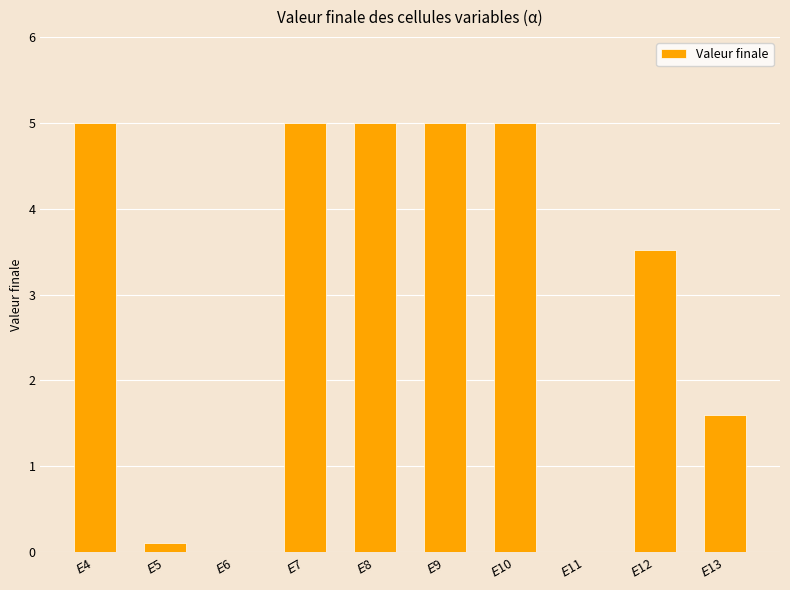

True or false: the data shows 3.4 at $E$6.

False